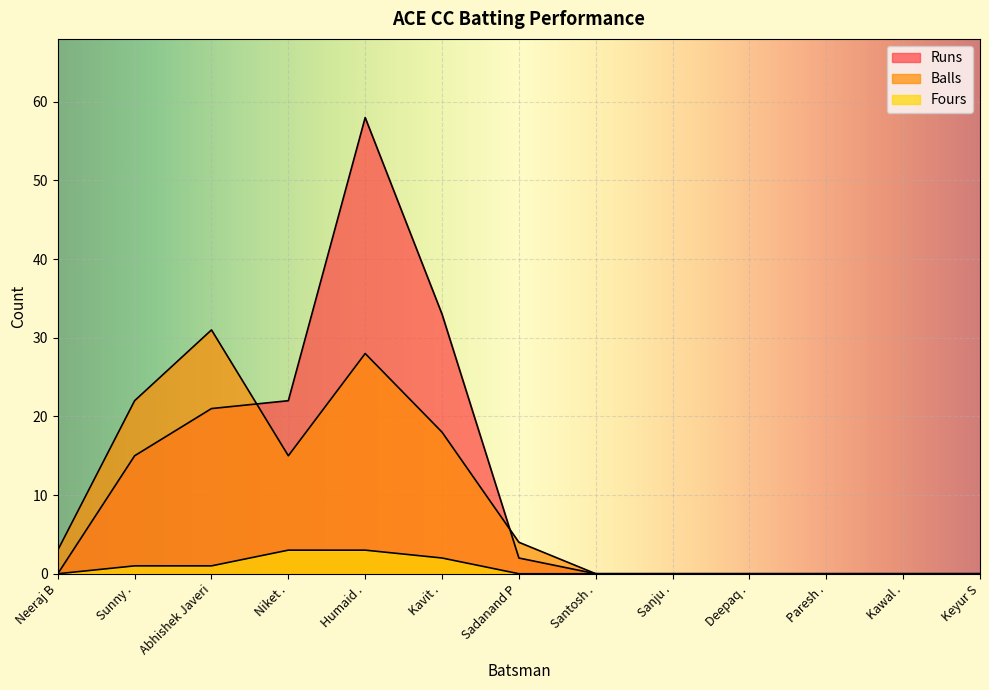

What is the maximum value shown in the chart?

58